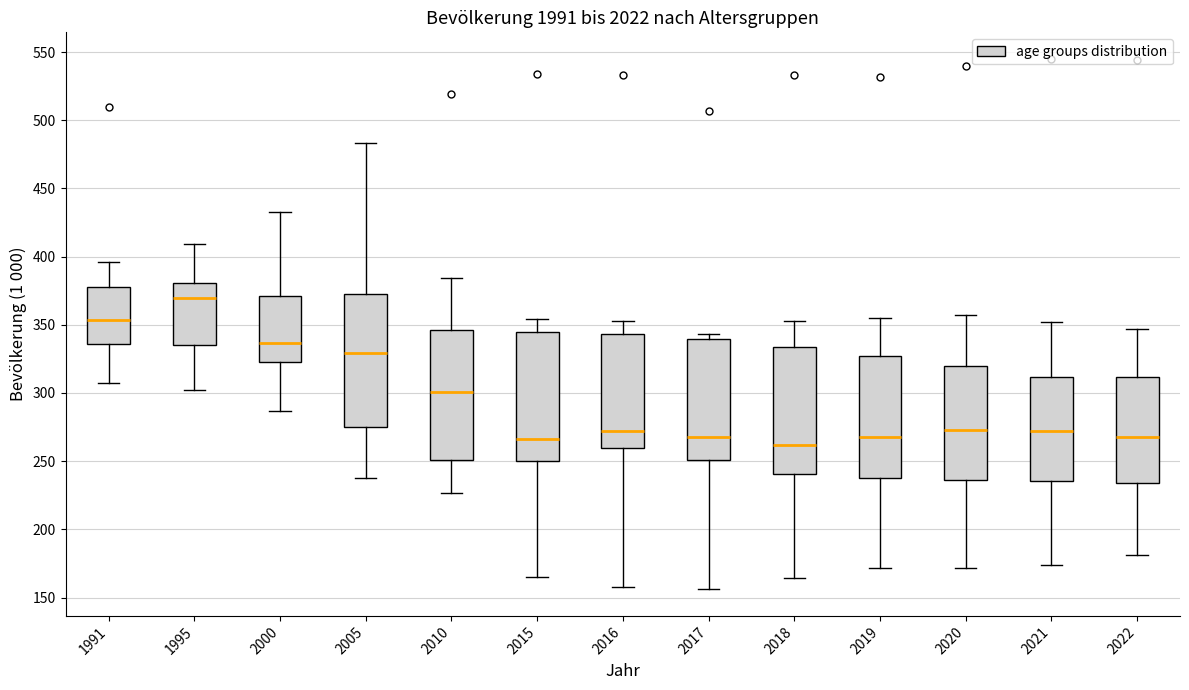

Where does the median line of the box at x = 2010 sit on the y-axis? The values are not printed on the chart, so give them approximately, as read against the axis.

300